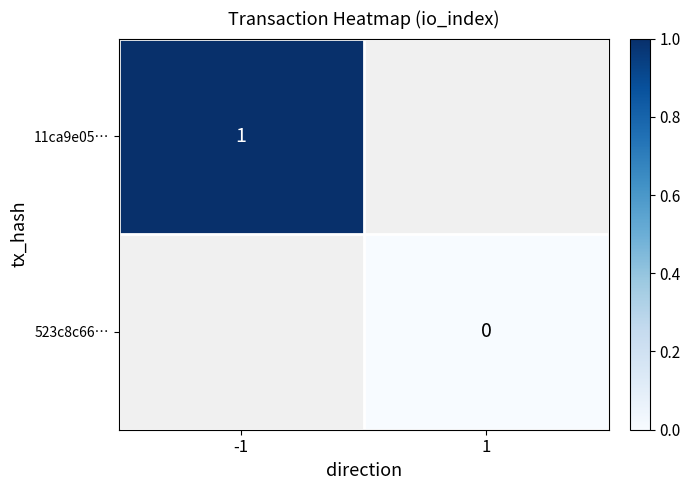

Is the value of 523c8c66… at 1 greater than the value of 11ca9e05… at -1?

No